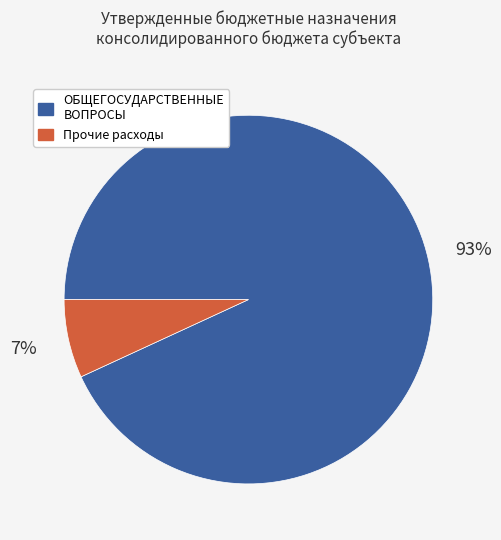

Is there any slice that represents more than half of the pie?

Yes